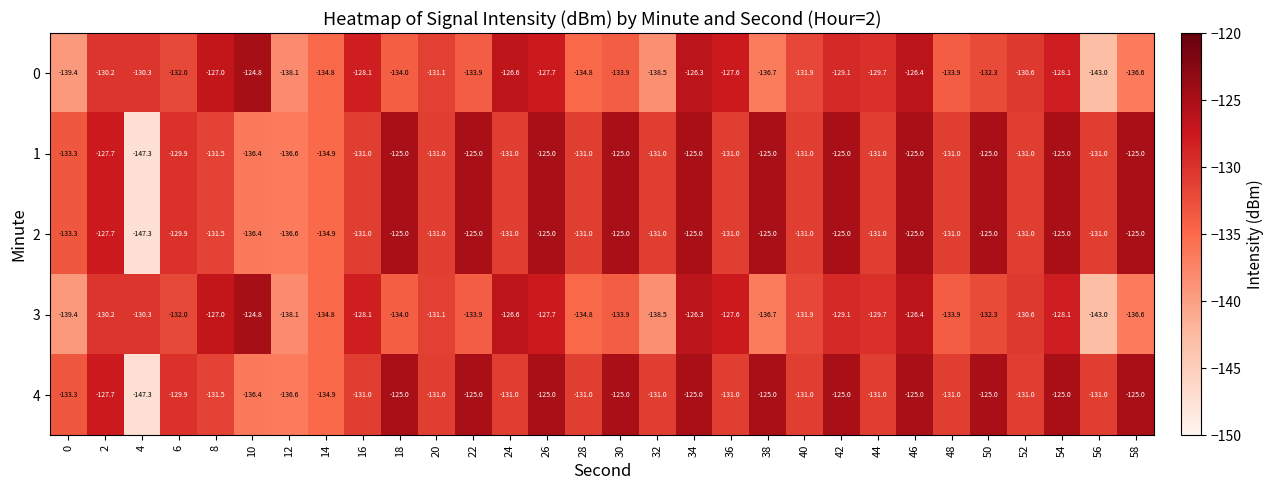

What is the difference between the maximum and minimum values in the 4 series?

22.3